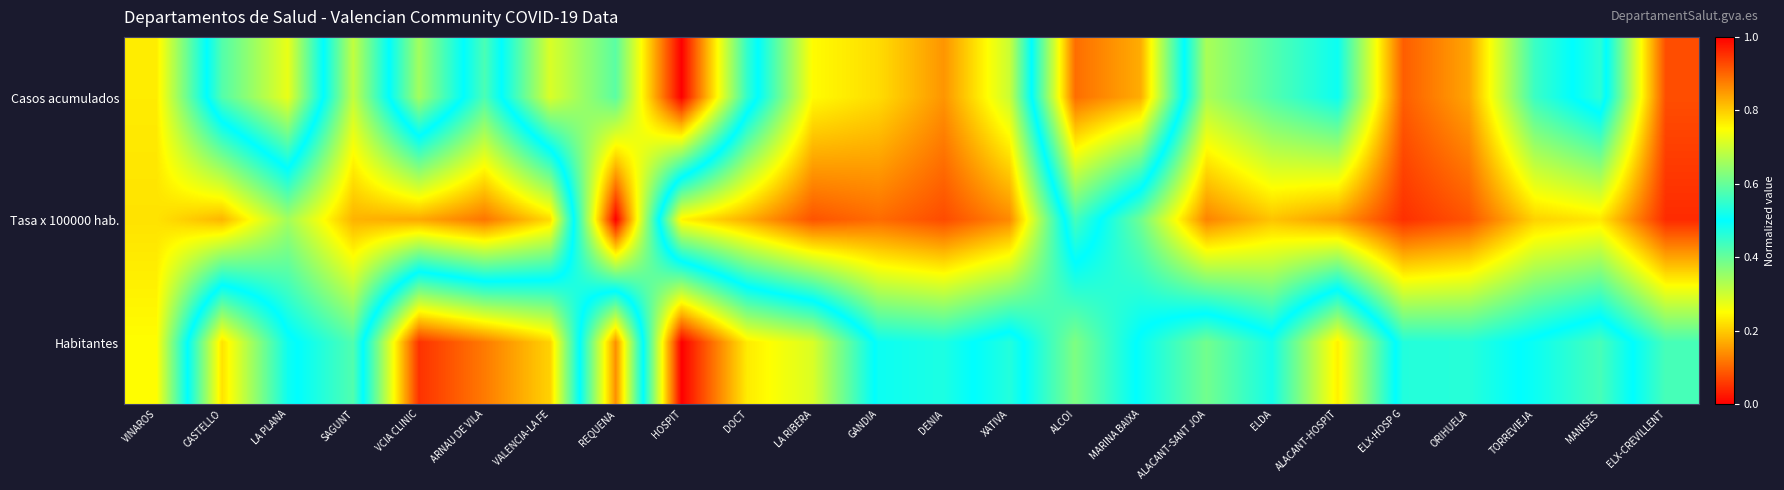

List the series in order of their peak value, lowest first.

Casos acumulados, Tasa x 100000 hab., Habitantes